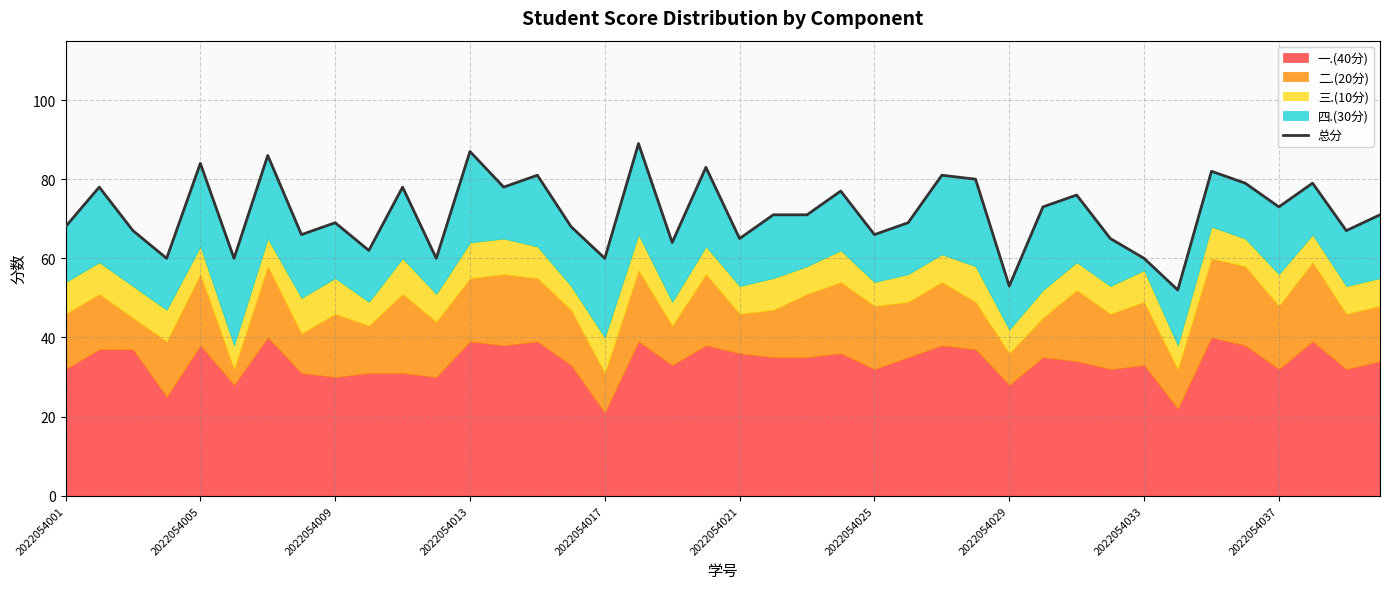

What is the maximum value shown in the chart?

89